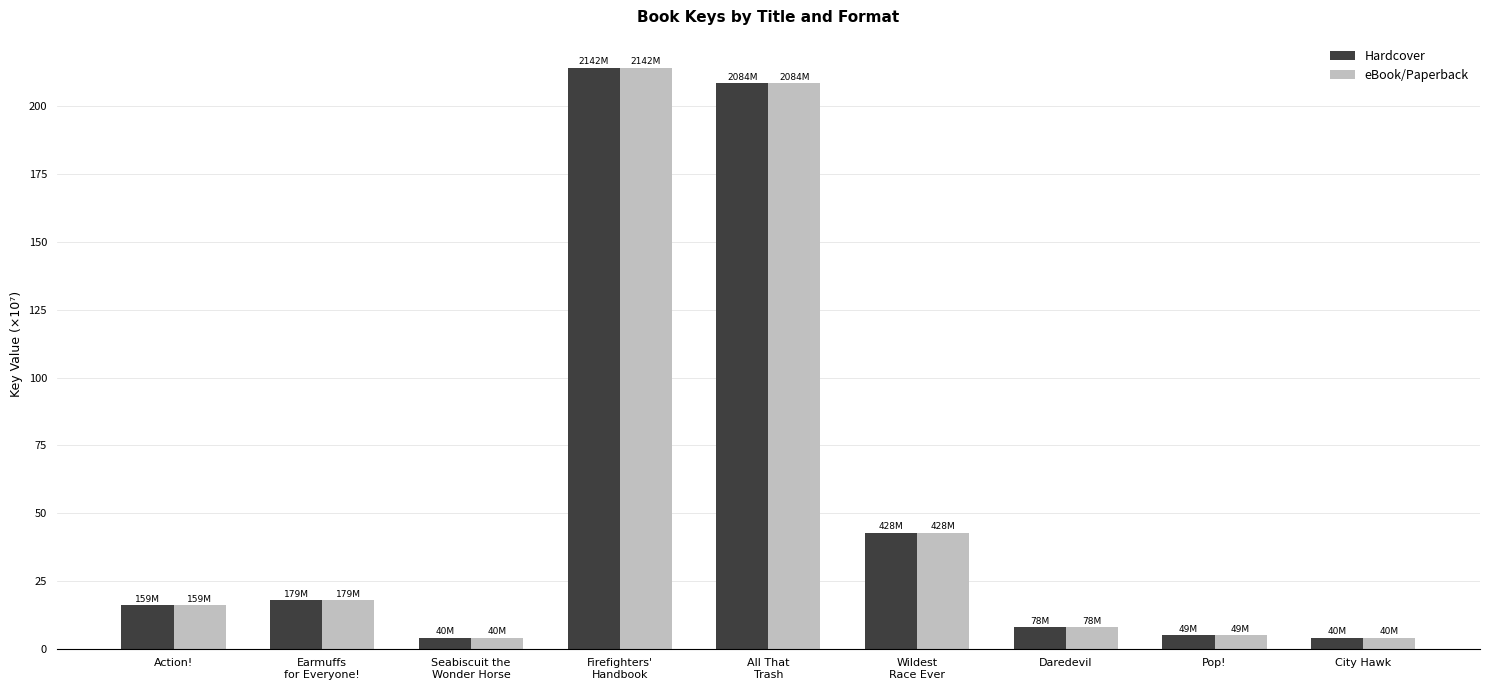

What is the greatest value displayed?

214.3